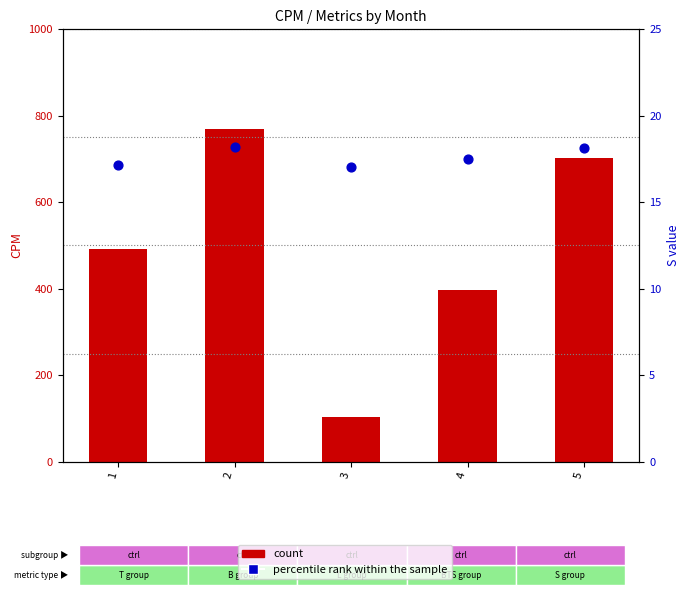

Which series contains the lowest Y value?

percentile rank within the sample